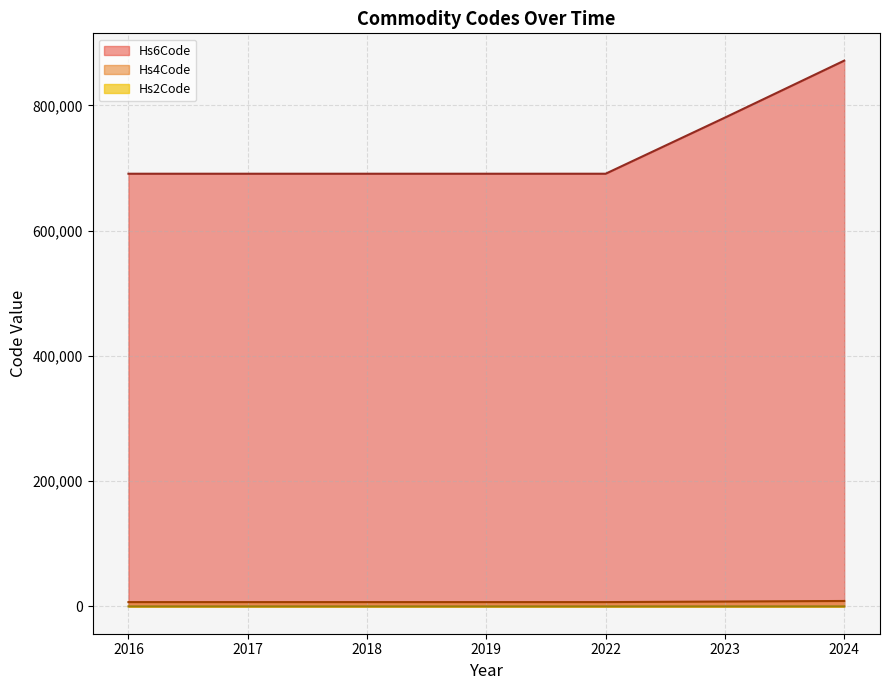

What is the difference between the maximum and minimum values in the Hs6Code series?

180588.0